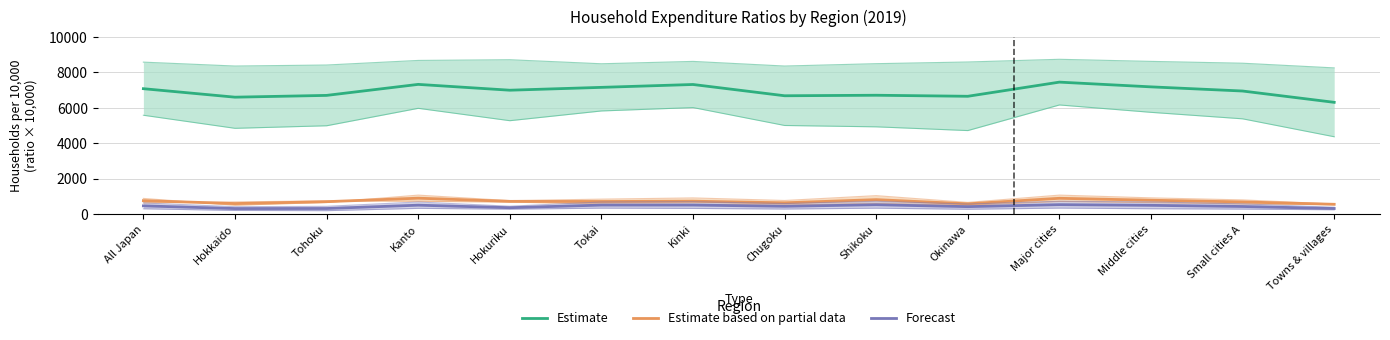

At how many categories does at least one series exceed 1686?

14